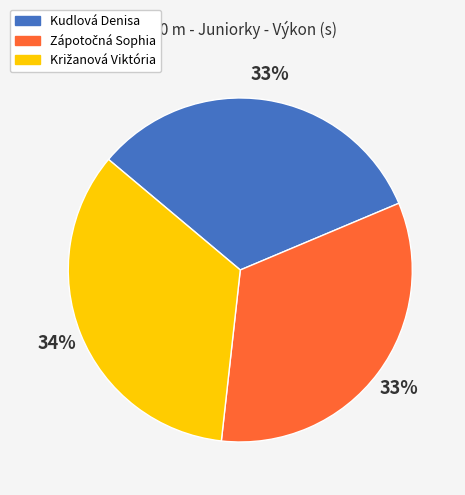

What percentage is the Kudlová Denisa slice, to the nearest percent?

33%